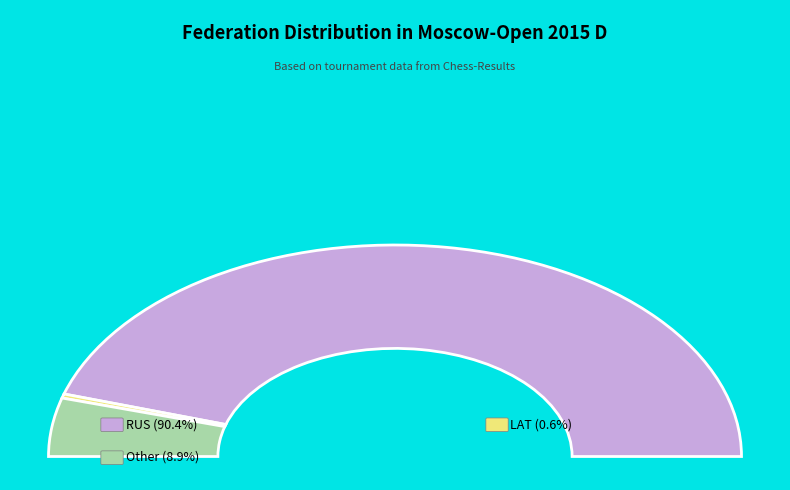

True or false: Other accounts for 2% of the total.

False